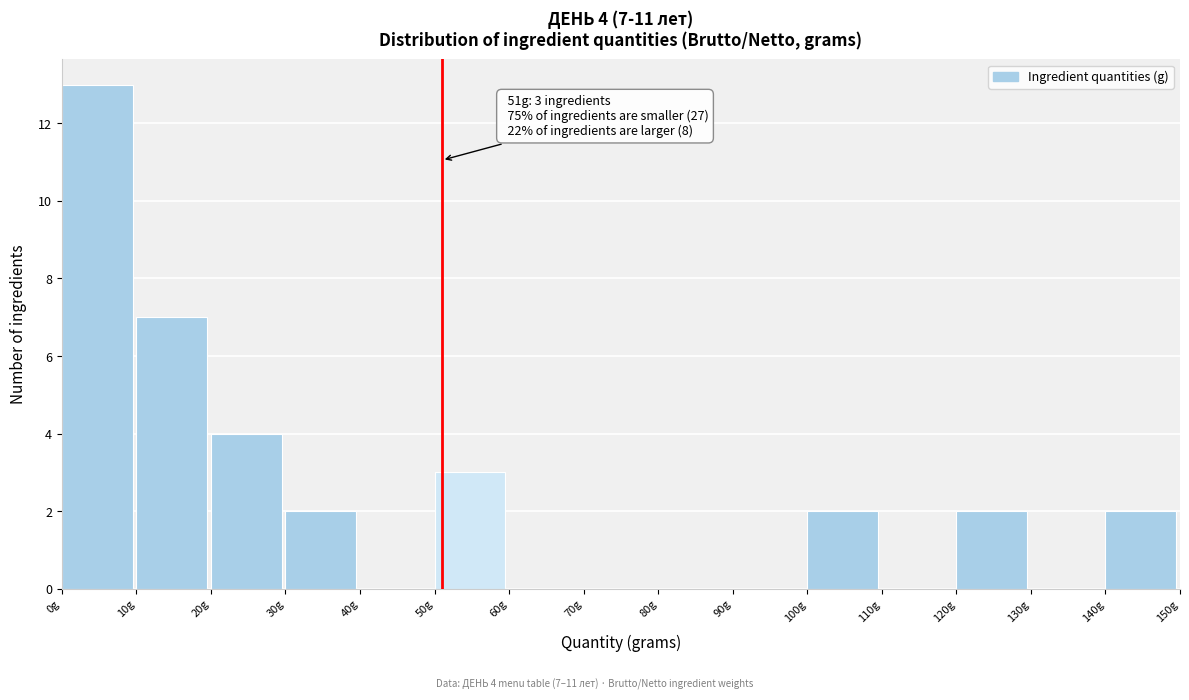

Over which range of the x-axis is the bar tallest?

0 to 10